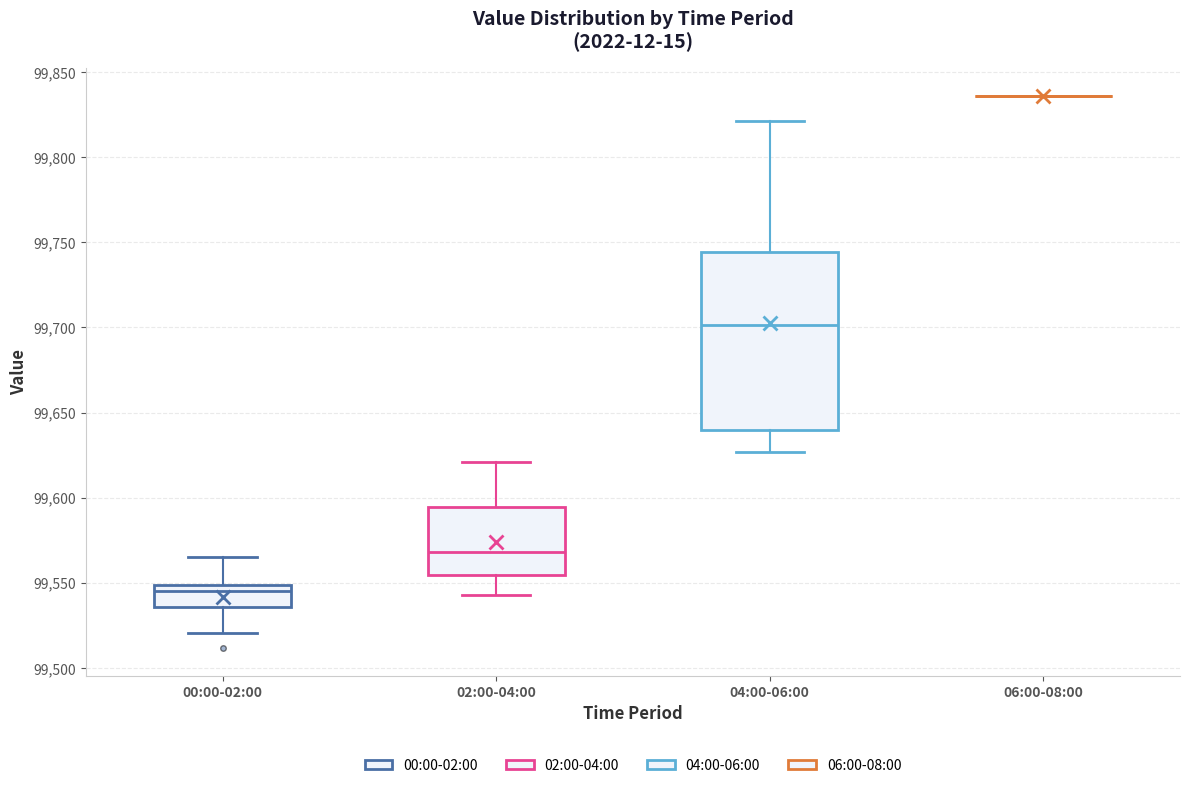

Comparing the boxes themselves (not the whiskers), which one is the tallest?

04:00-06:00